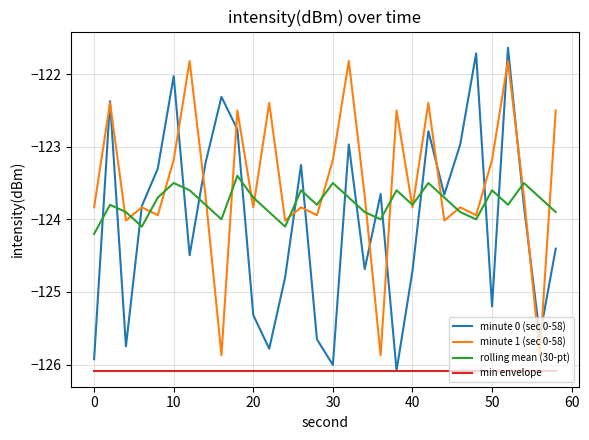

True or false: rolling mean (30-pt) and min envelope cross at least once.

False